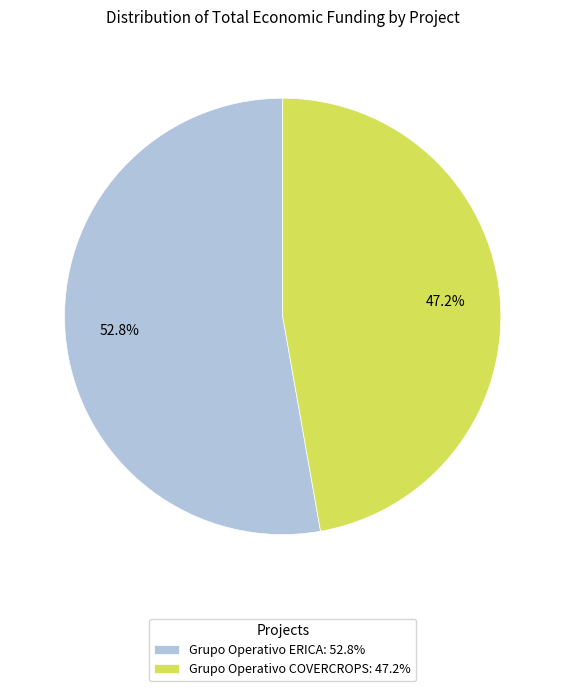

How many slices are in this pie chart?

2